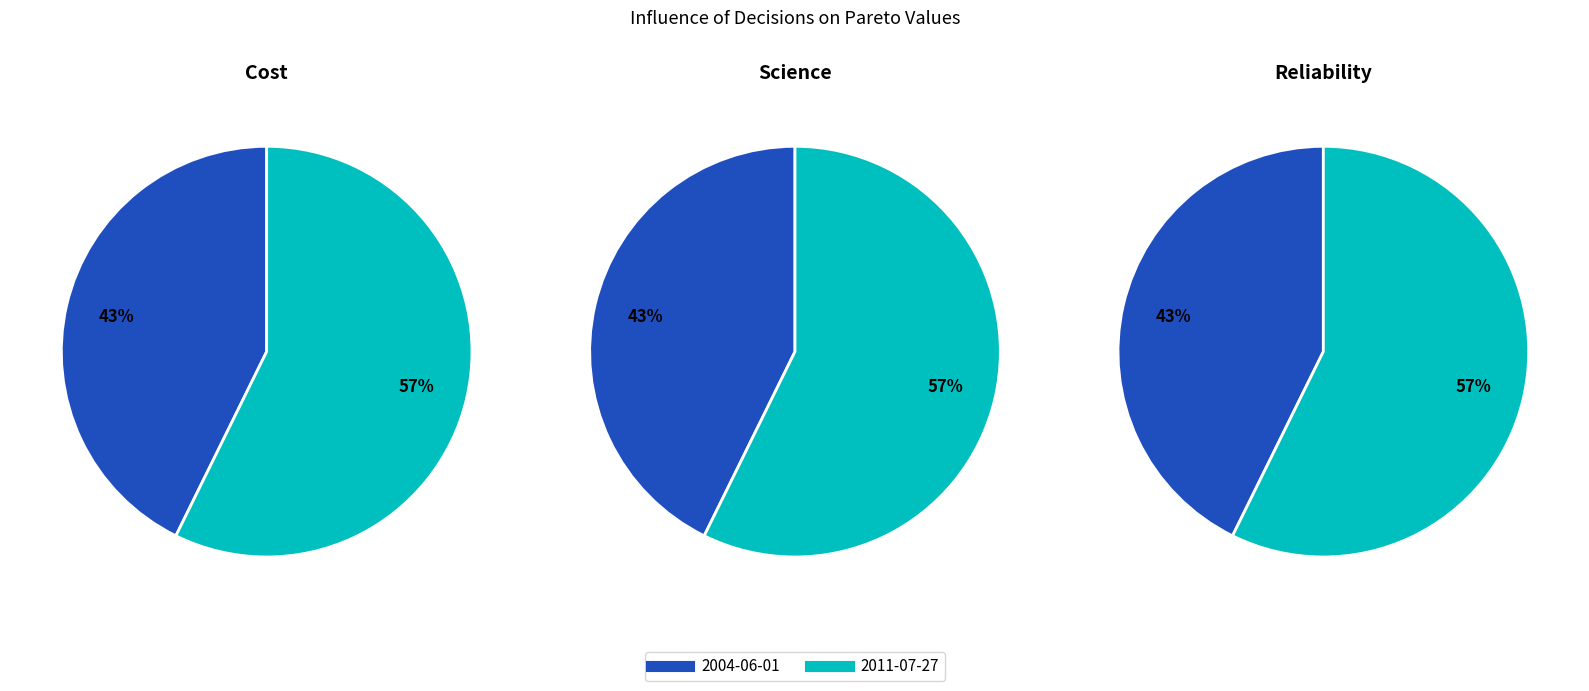

Which slice represents more than half of the pie?

2011-07-27